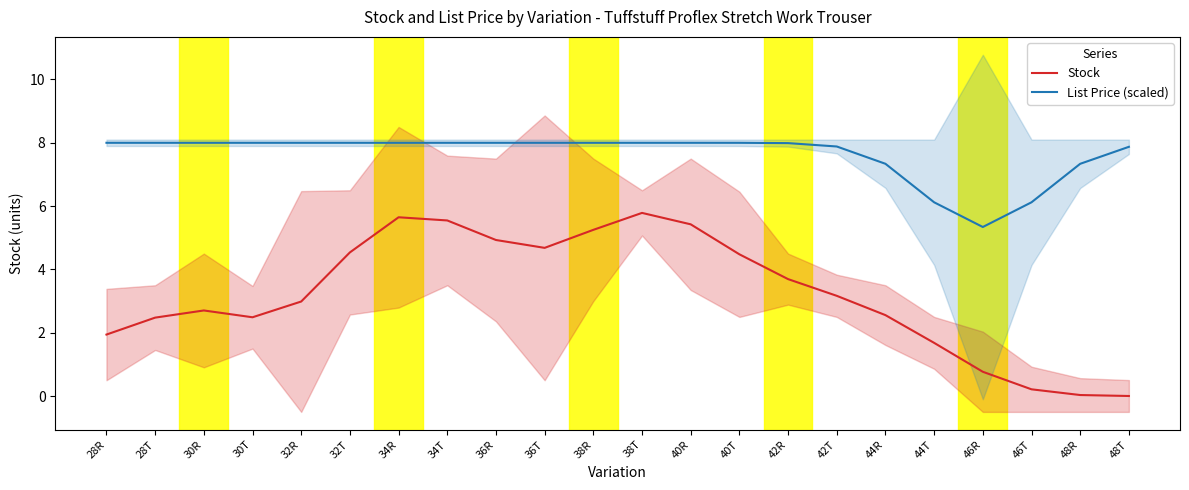

What value does the List Price (scaled) series have at 28R?

8.0